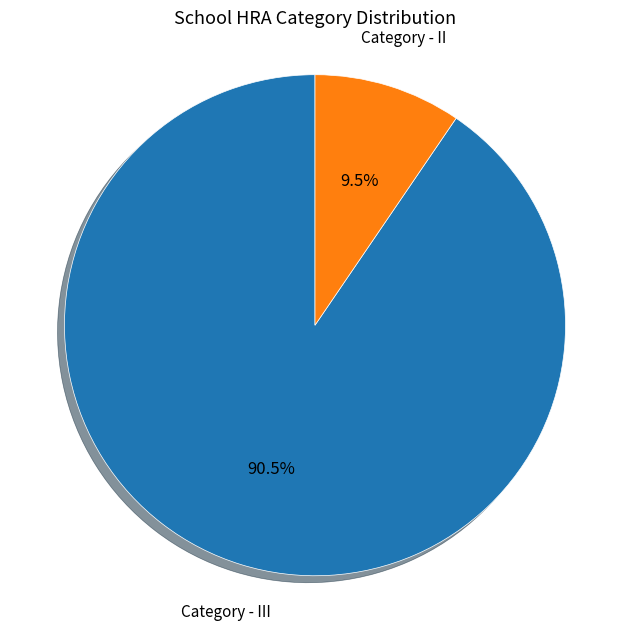

Combined, what portion of the pie is Category - III and Category - II?

100.0%